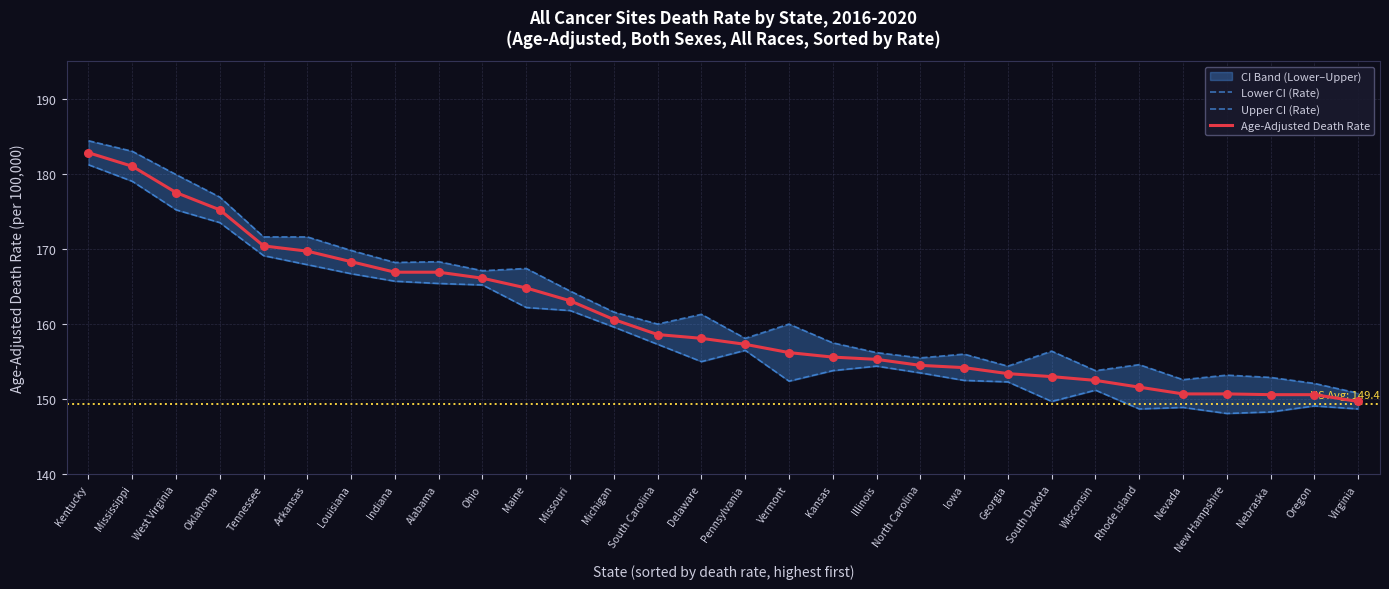

At which category is the sum across all series the highest?

Kentucky